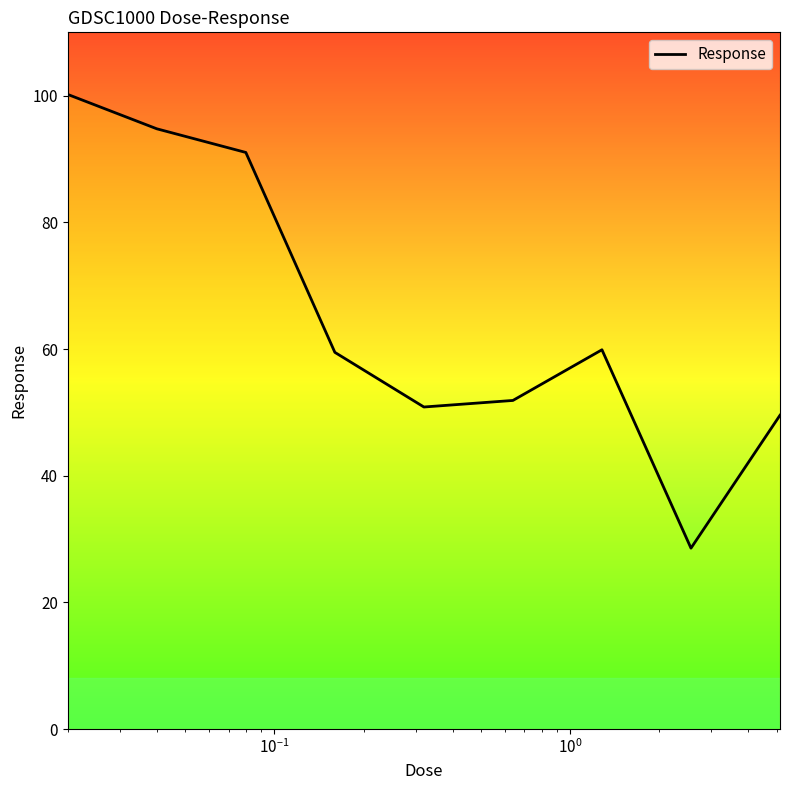

What is the greatest value displayed?

100.2